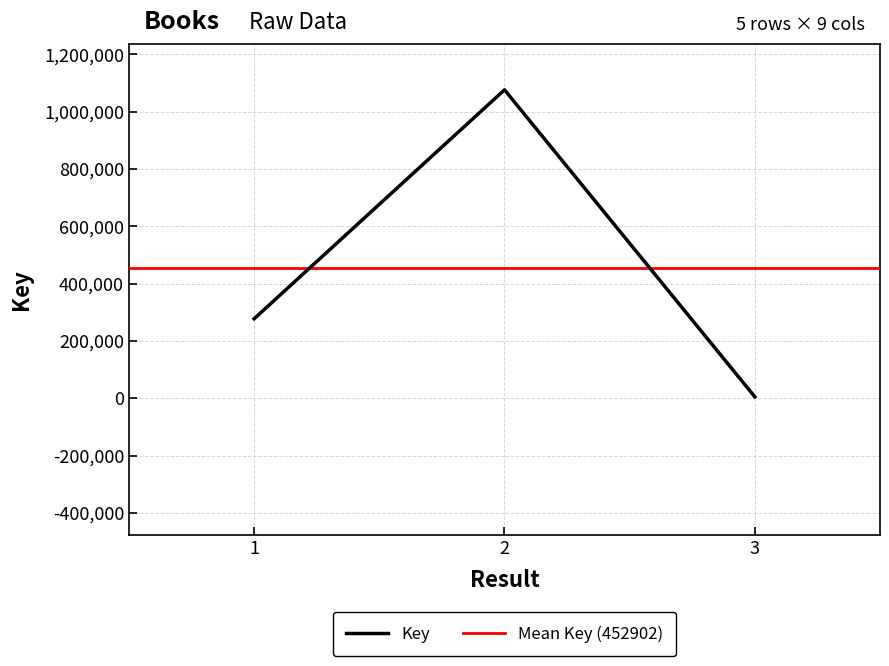

Where does the data first go above 277465?

2